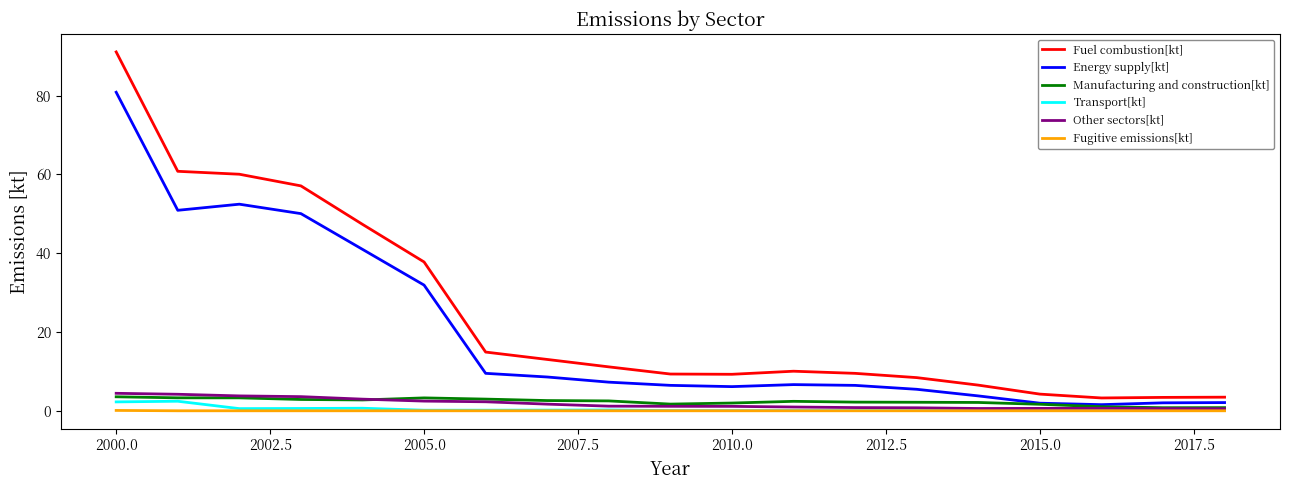

True or false: Fuel combustion[kt] and Fugitive emissions[kt] intersect in this chart.

False